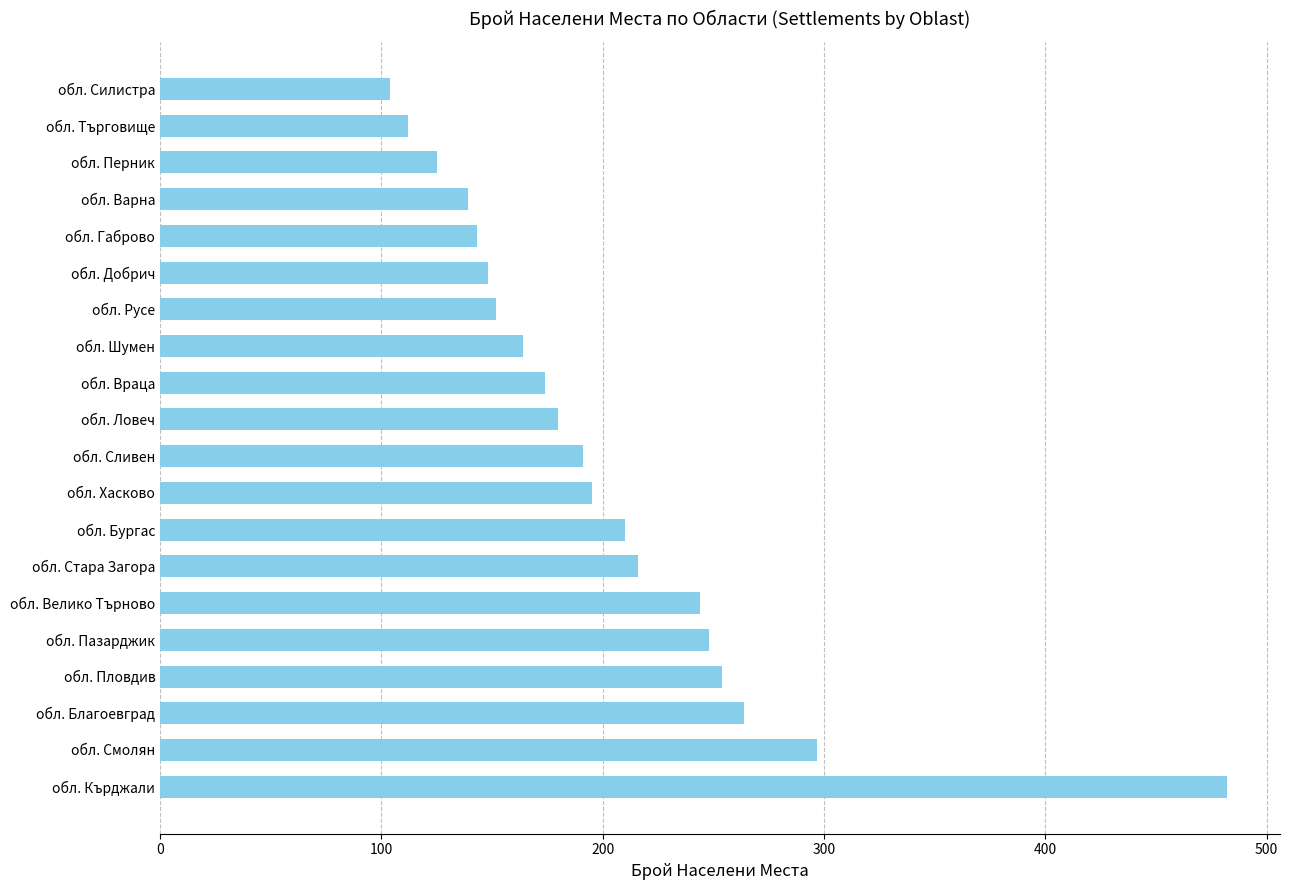

What is the difference between the maximum and second lowest values?

370